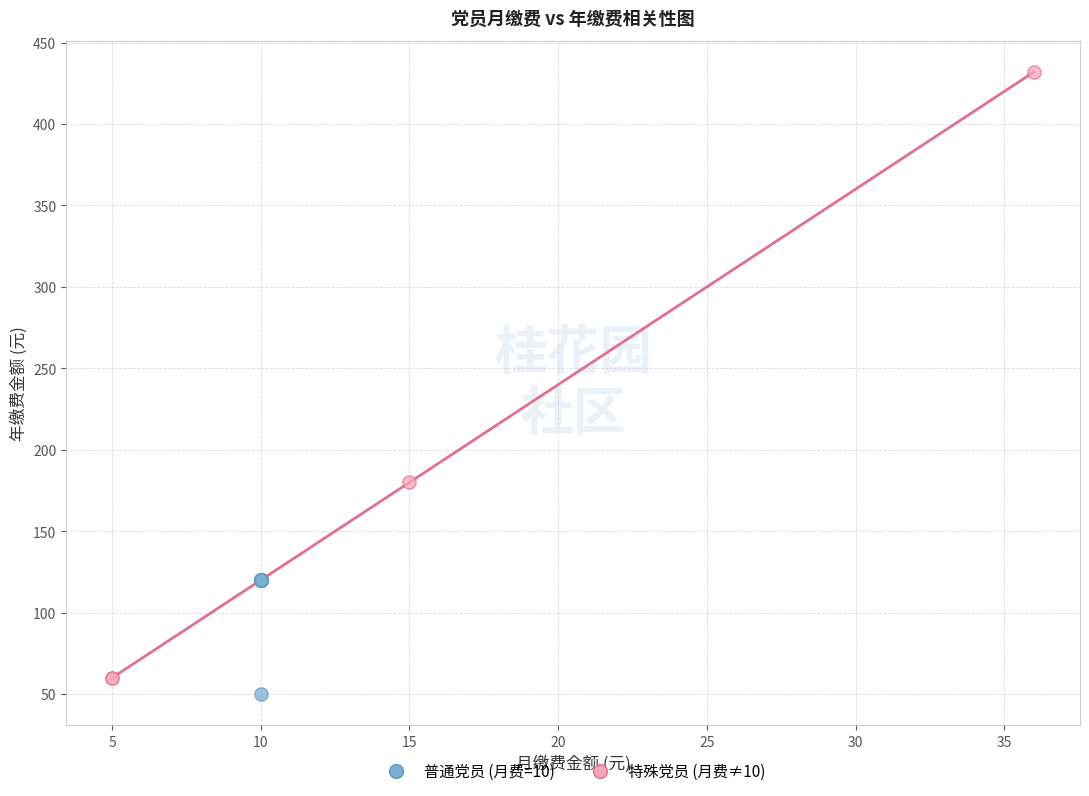

Which series contains the highest Y value?

特殊党员 (月费≠10)